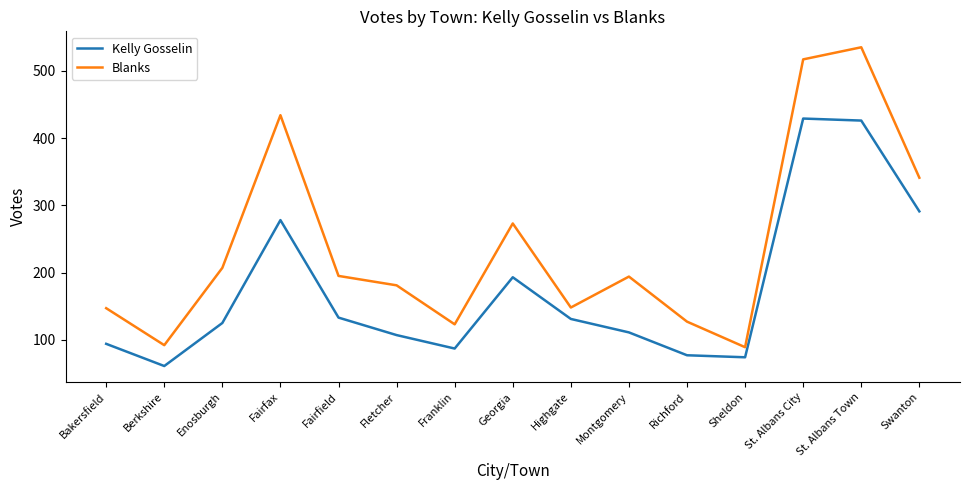

Which category has the highest value in the Blanks series?

St. Albans Town